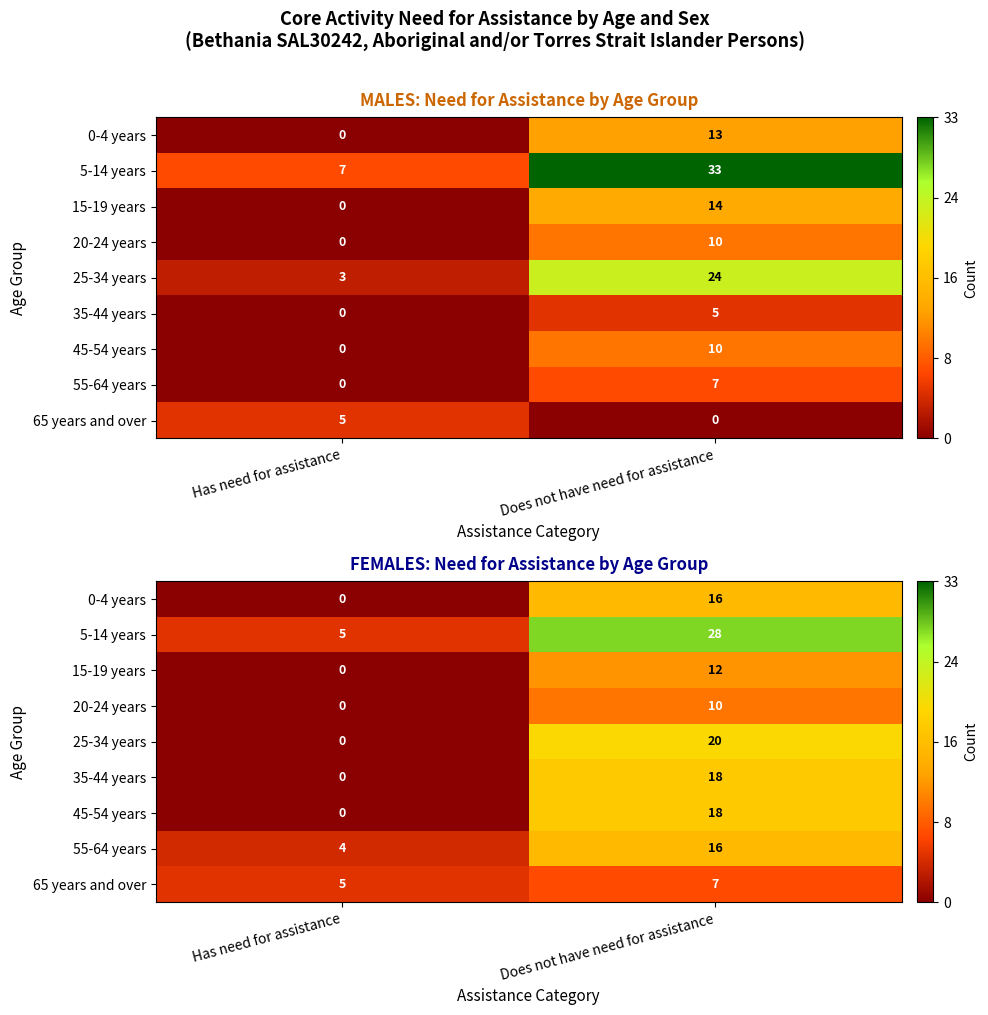

Which series changed the most between Has need for assistance and Does not have need for assistance?

5-14 years